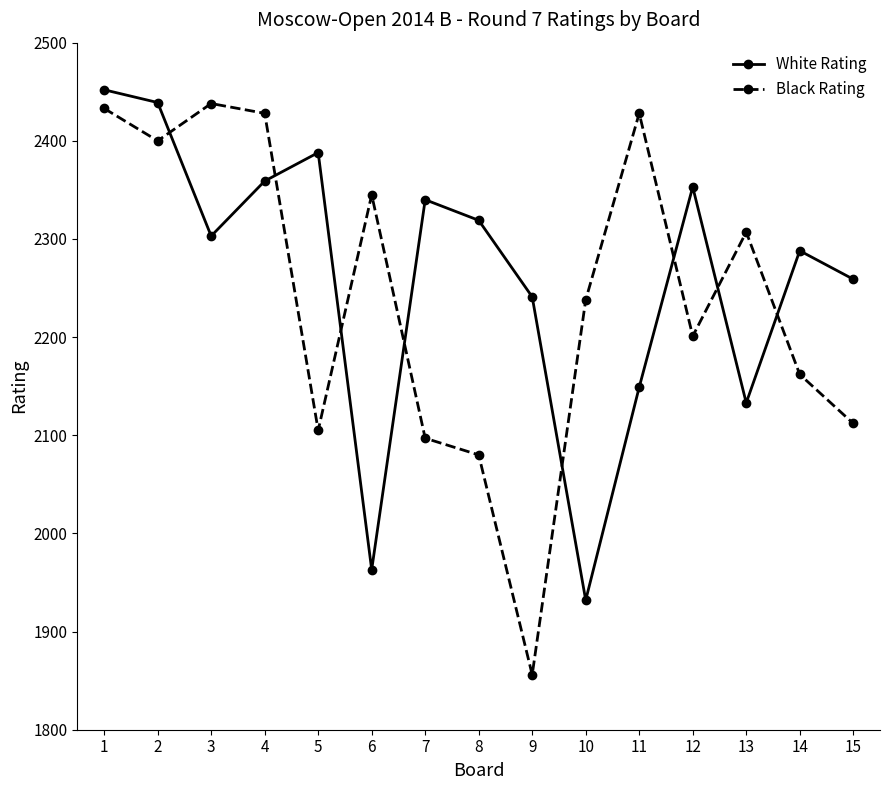

What is the sum of the White Rating values at 9 and 12?

4594